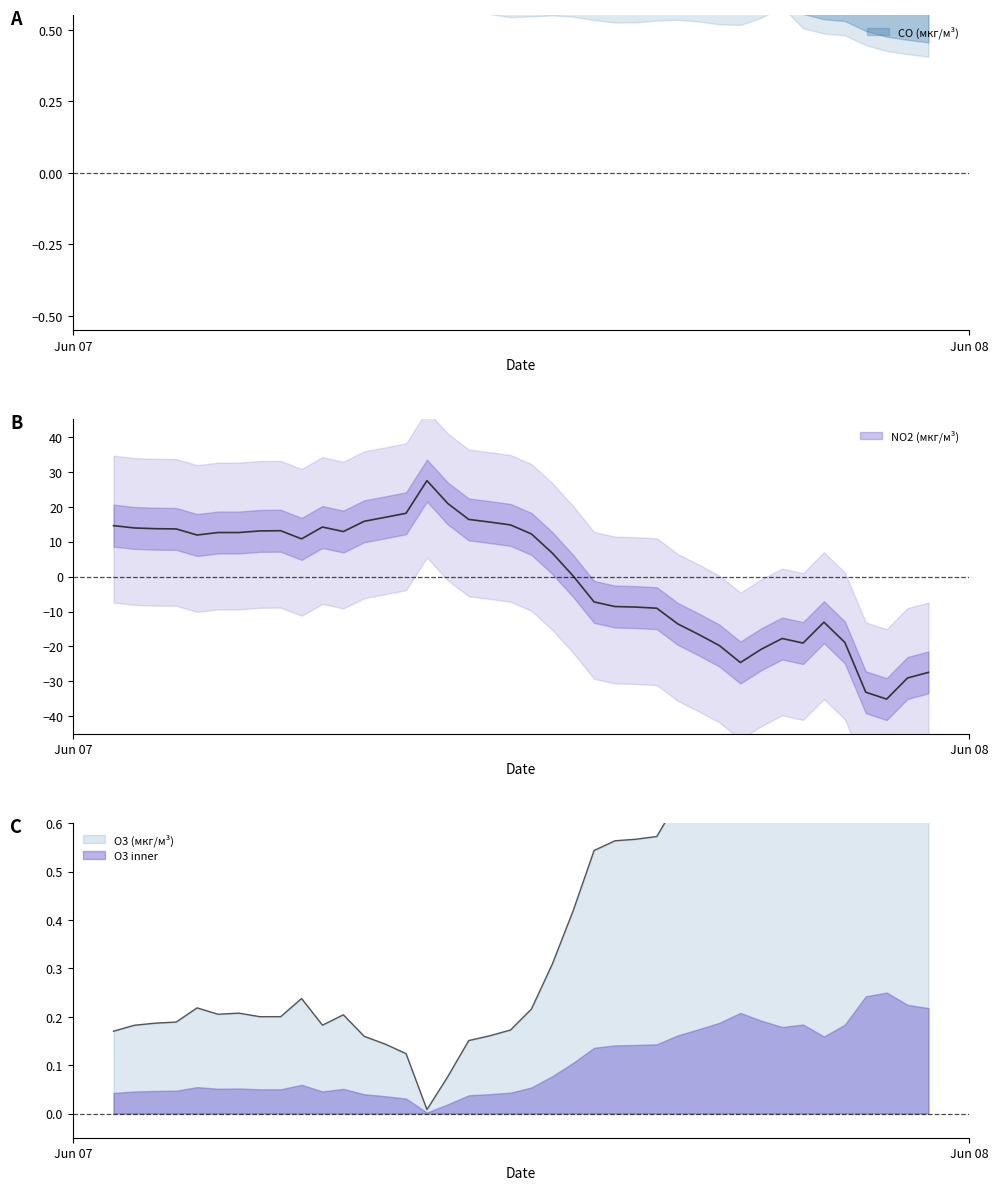

Rank the series by their maximum value, from lowest to highest.

CO (мкг/м³), O3 (мкг/м³), NO2 (мкг/м³)